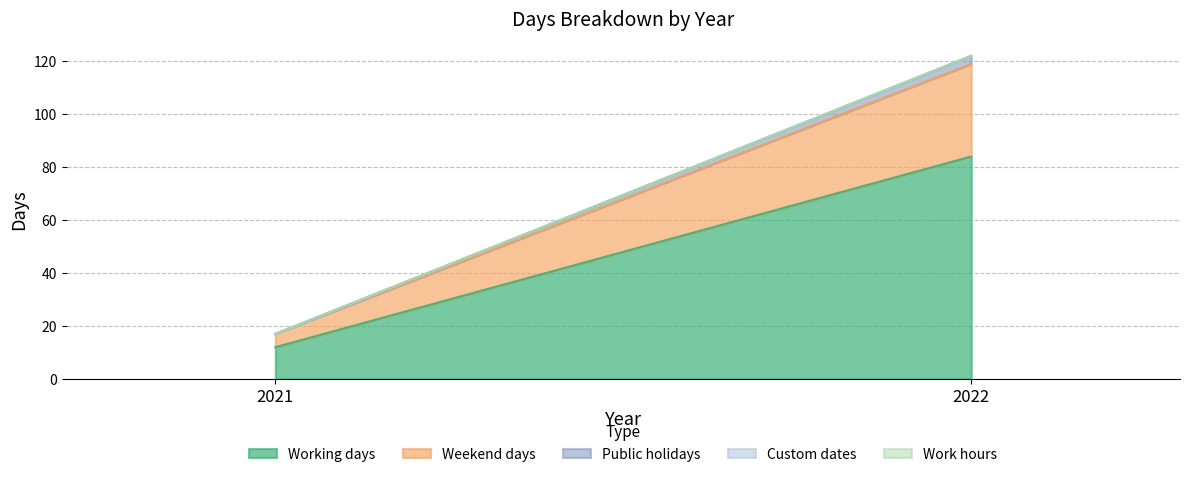

Reading left to right, list all the values displayed in this chart.

Working days: 12	84
Weekend days: 5	35
Public holidays: 0	3
Custom dates: 0	0
Work hours: 0	0